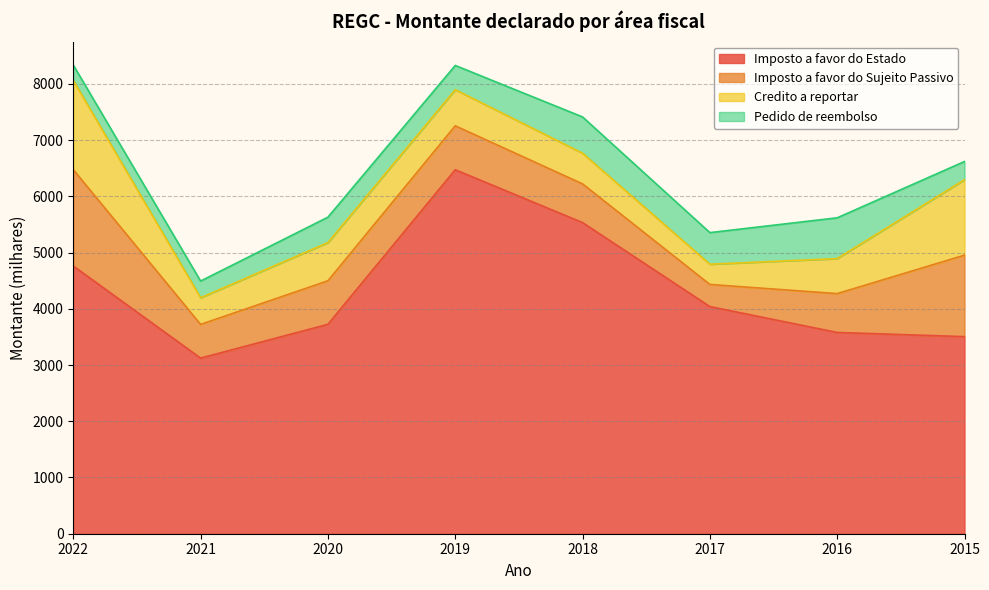

True or false: Imposto a favor do Estado and Pedido de reembolso cross at least once.

False